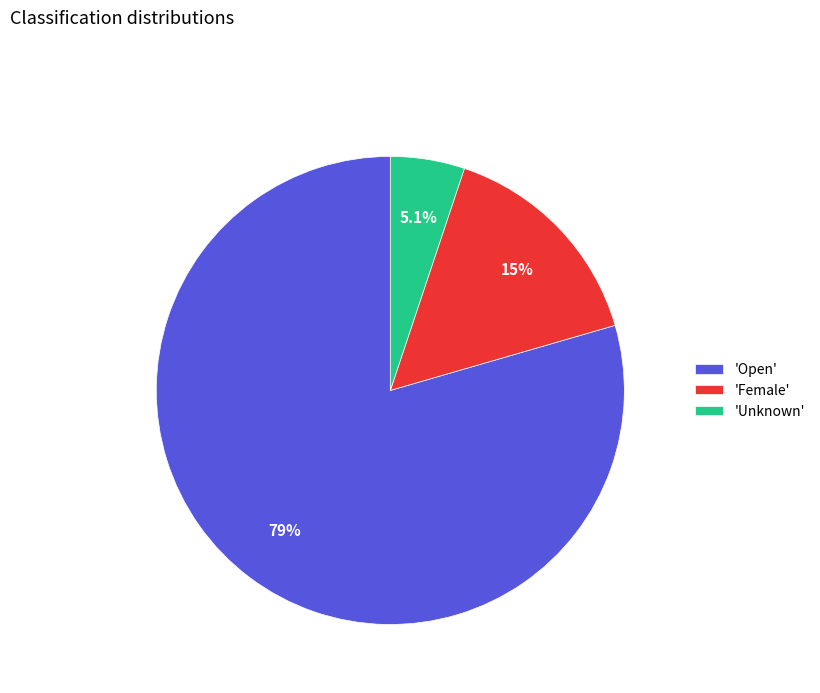

Which has a higher value, 'Female' or 'Open'?

'Open'